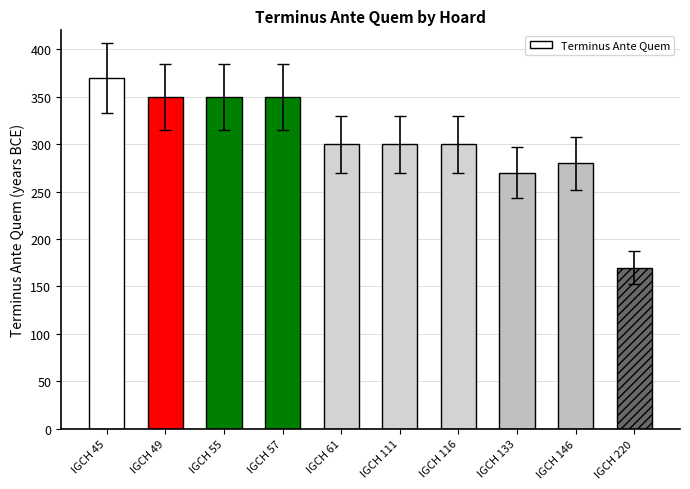

What is the change in value from IGCH 45 to IGCH 55?

-20